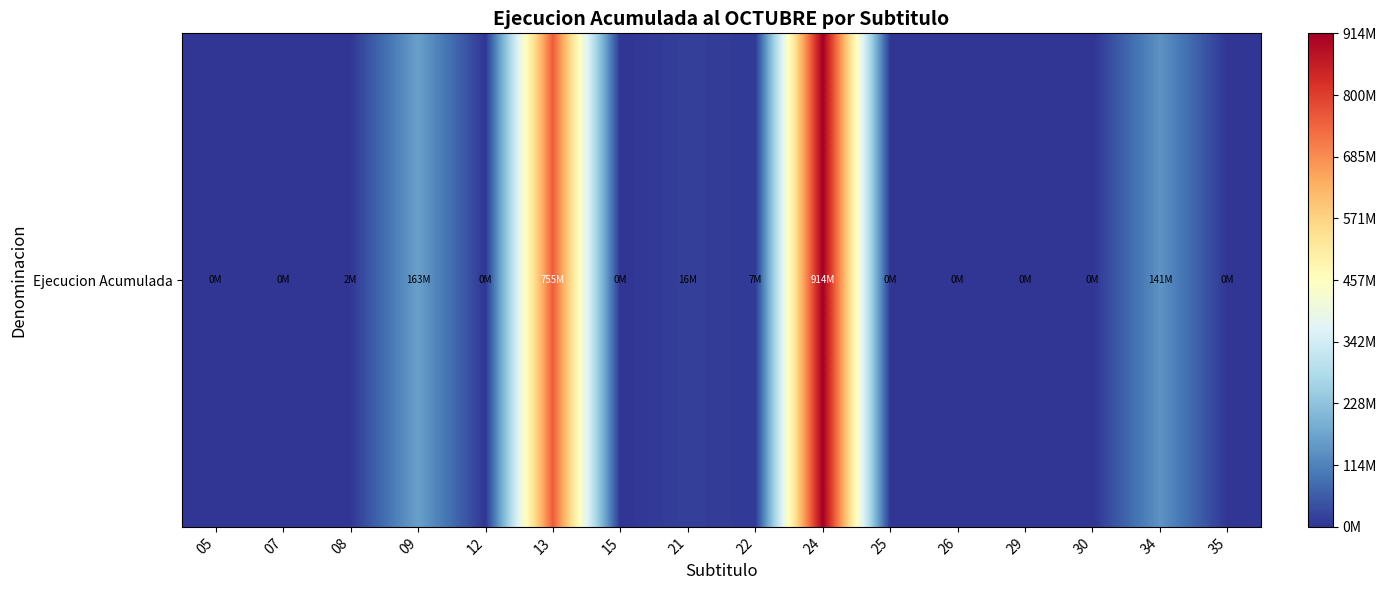

List the labels in order of value, largest first.

24, 13, 09, 34, 21, 22, 08, 12, 05, 07, 25, 29, 26, 15, 30, 35